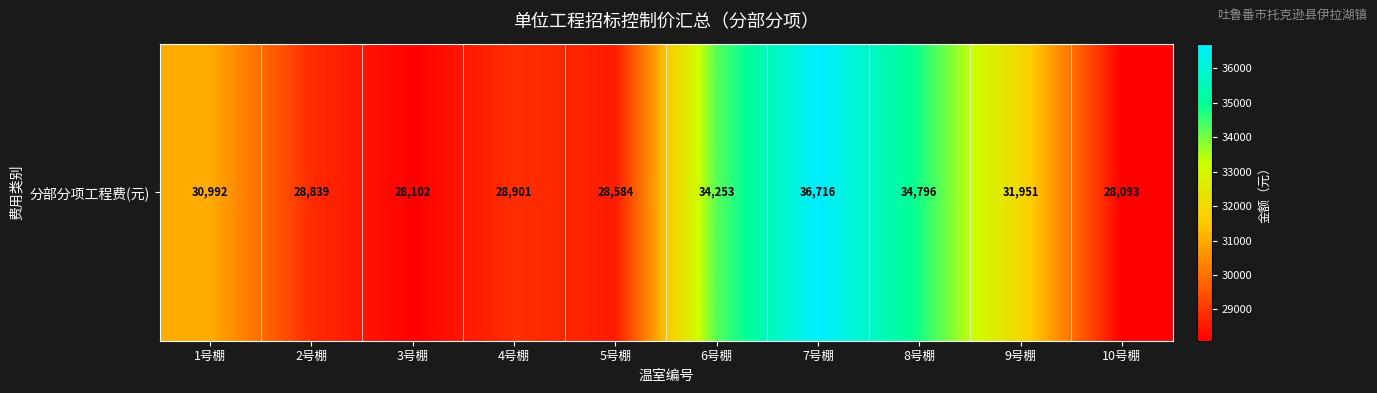

Is it true that the value at 10号棚 is 41365.7?

False